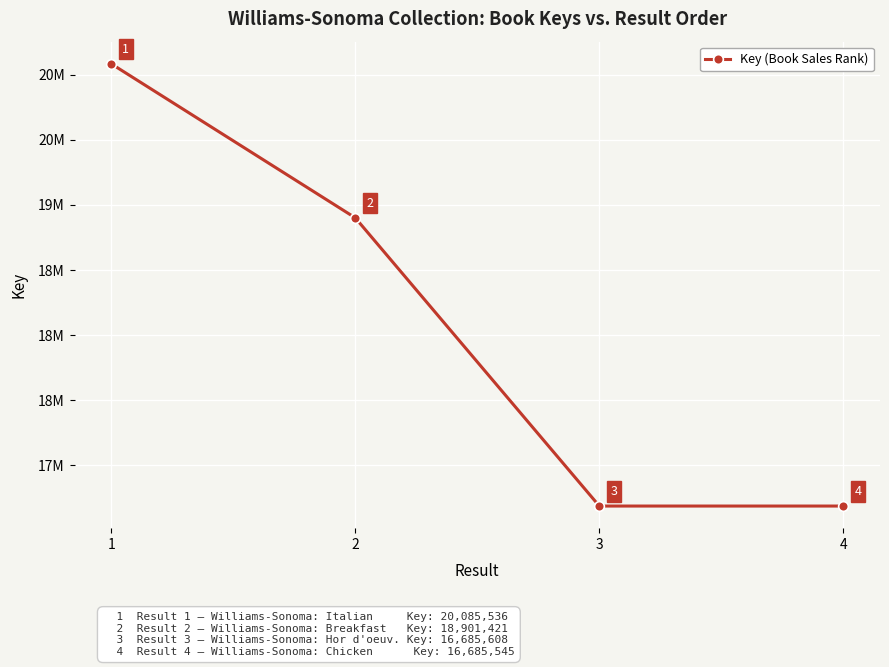

Is this an area chart (filled region under the line)?

No